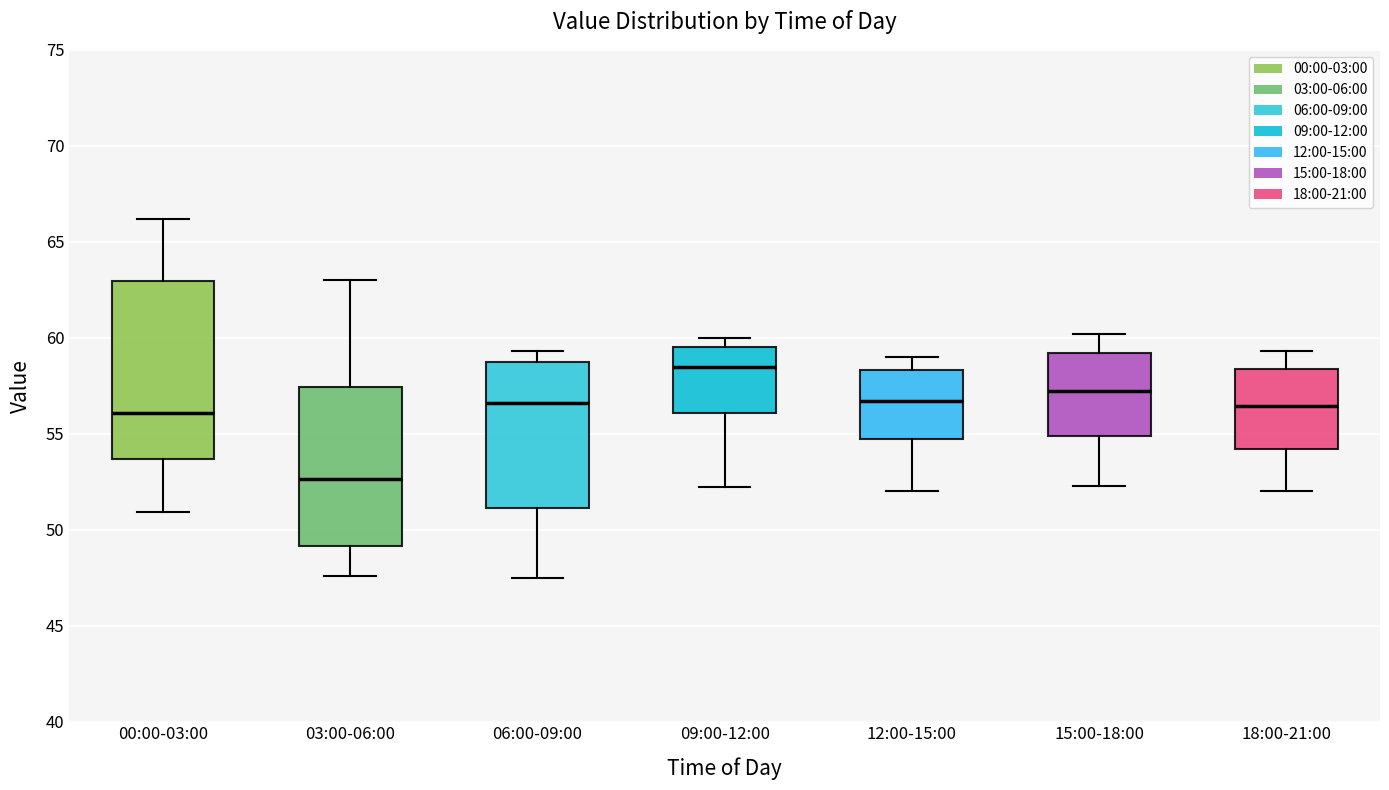

Which box has the highest median line?

09:00-12:00